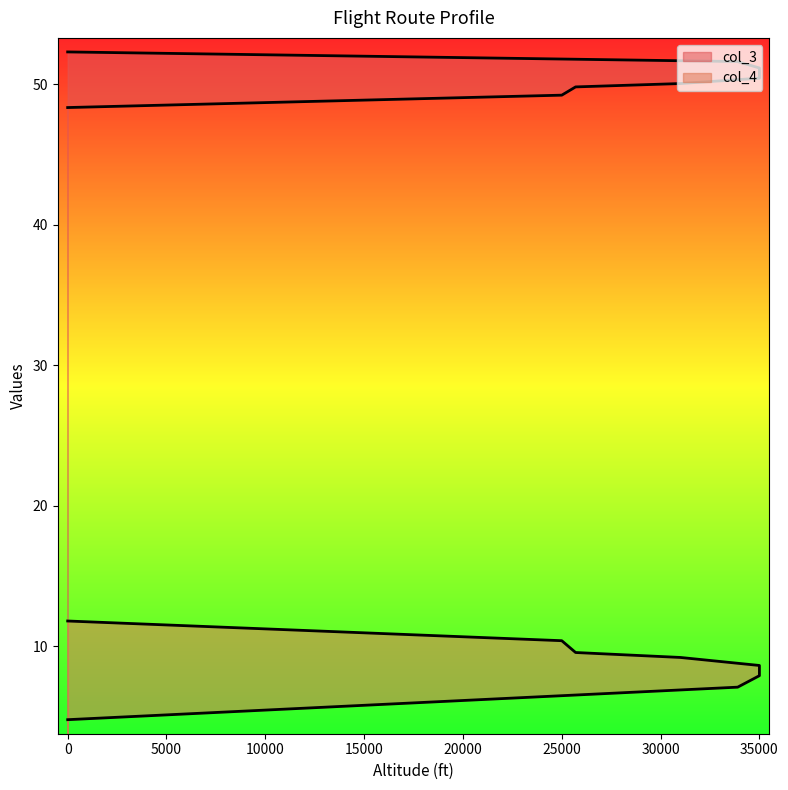

Is it true that col_3 equals 25.7 at 25000?

False